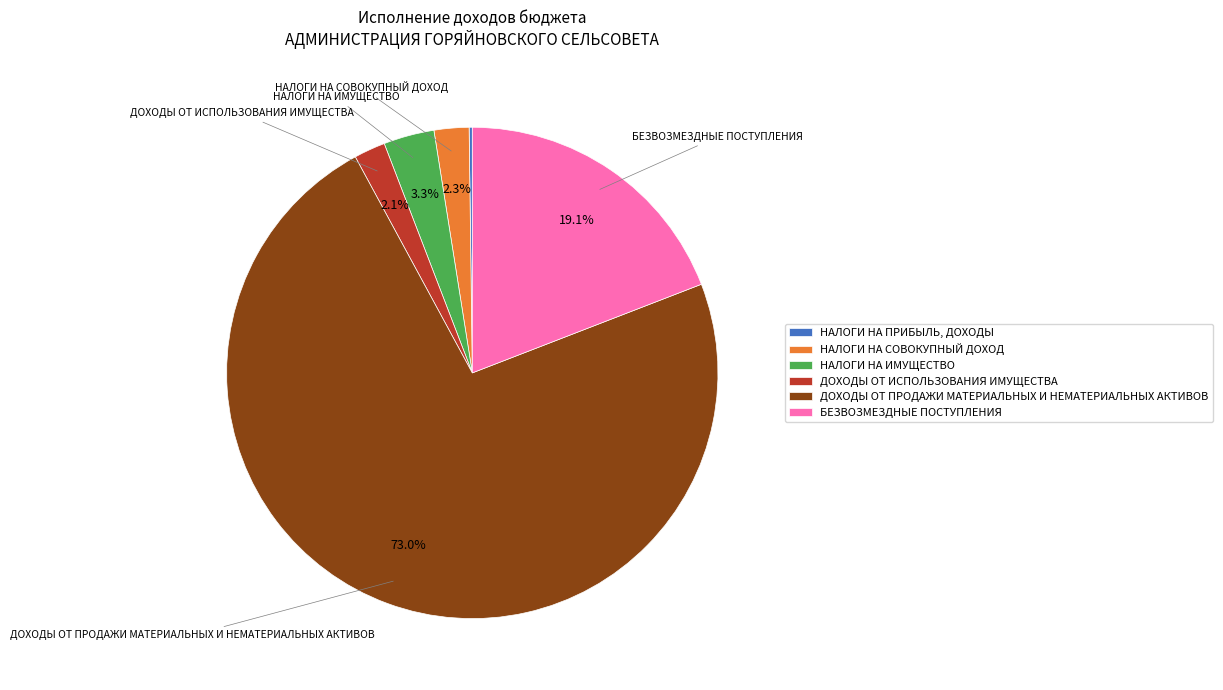

Does НАЛОГИ НА СОВОКУПНЫЙ ДОХОД represent more than half of the total?

No